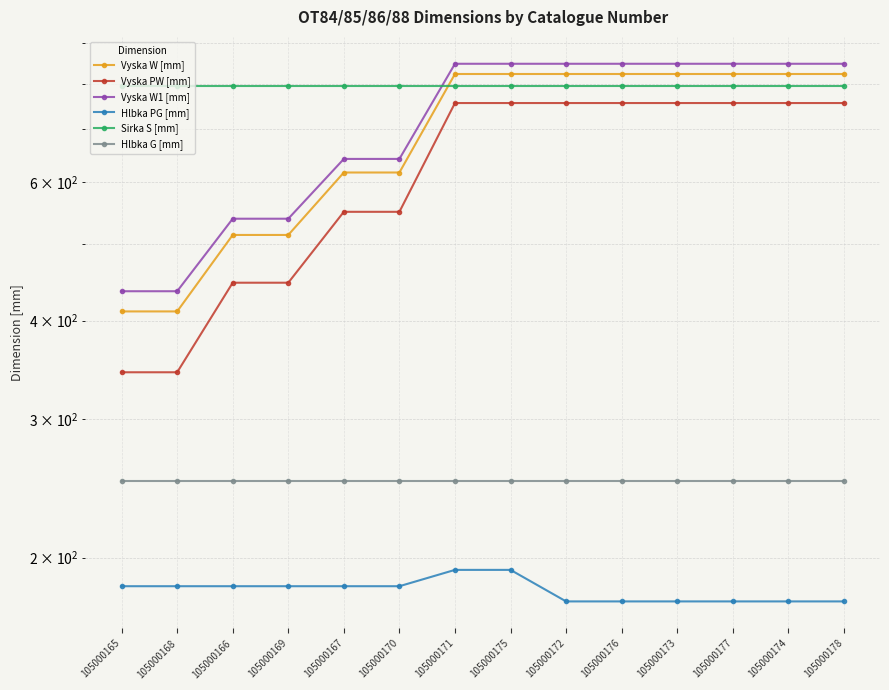

What is the average value of the Vyska PW [mm] series?

624